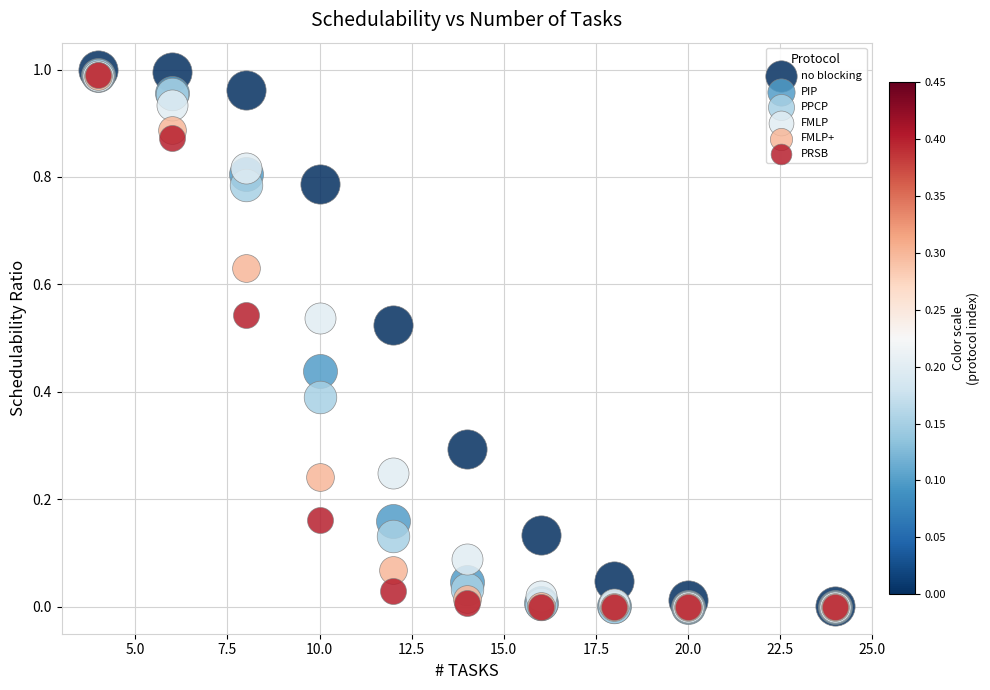

Which series reaches the maximum Y coordinate?

no blocking